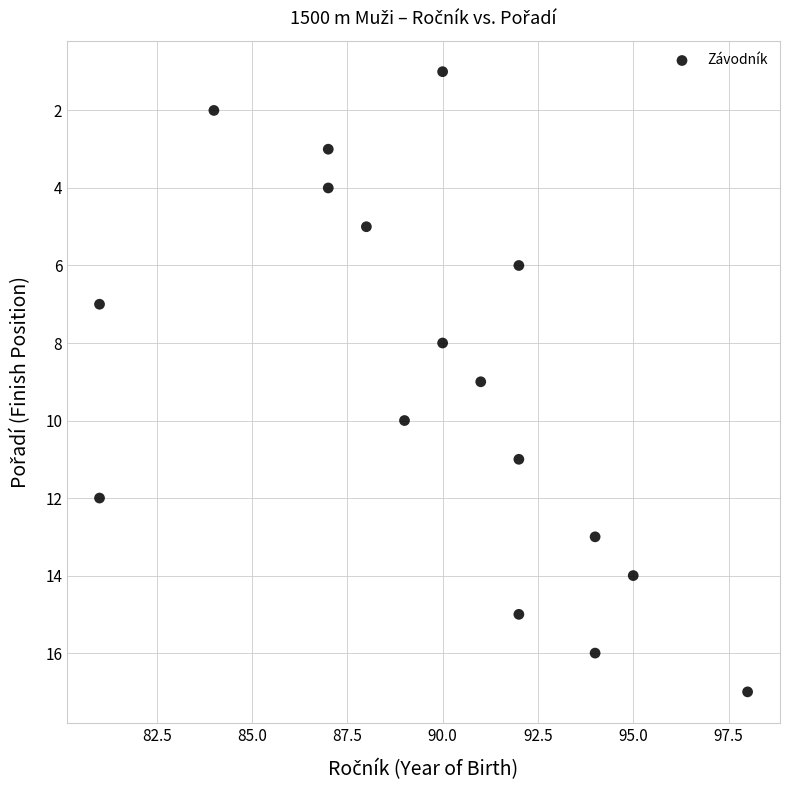

What is the range of X values (max minus min)?

17